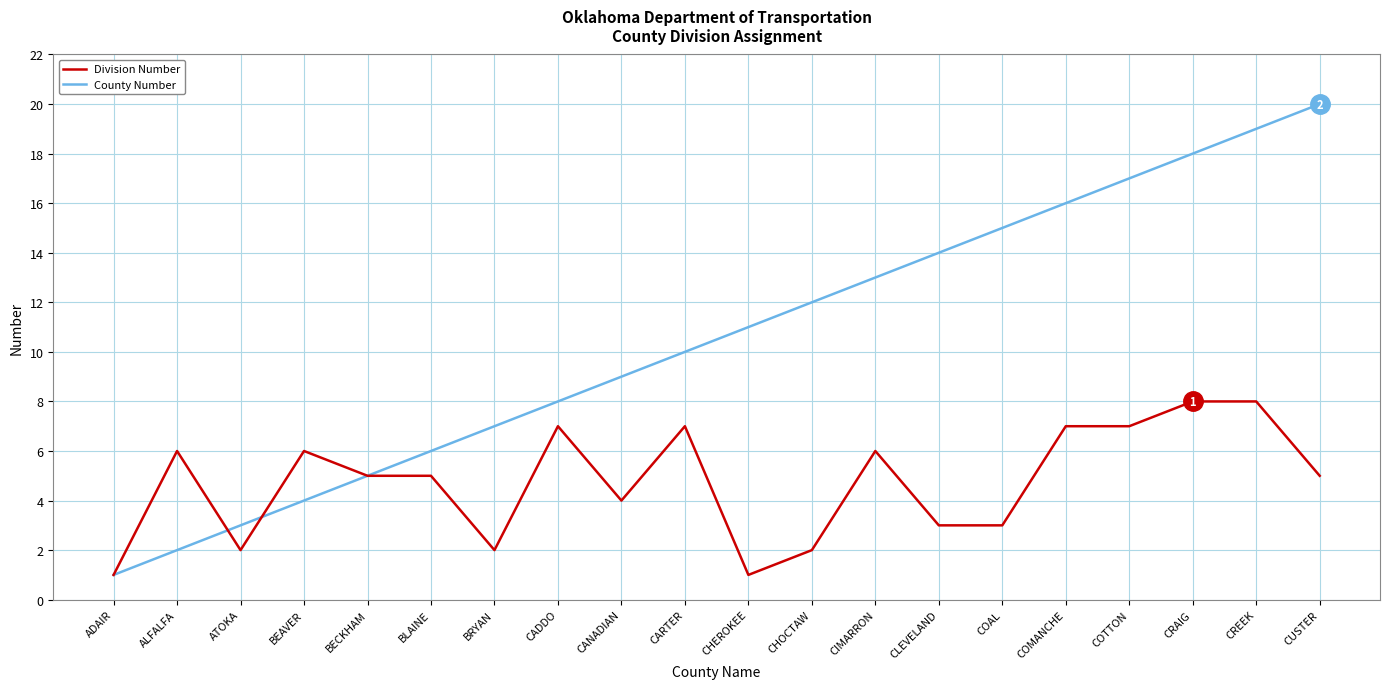

Is it true that County Number equals 5 at BECKHAM?

True